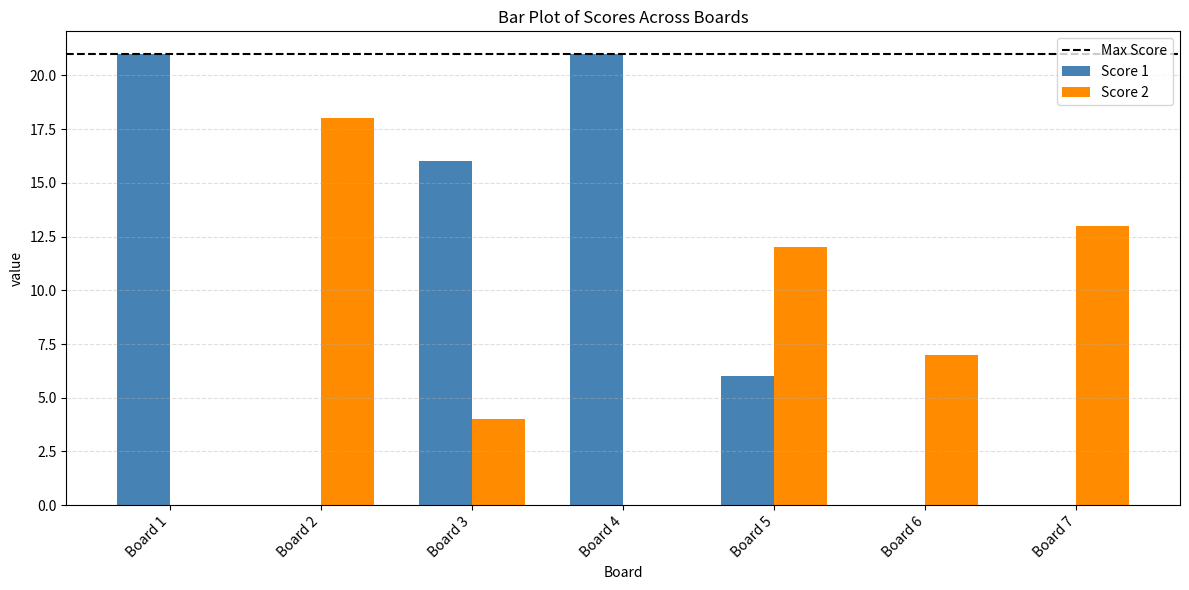

Count the number of data series in this chart.

2